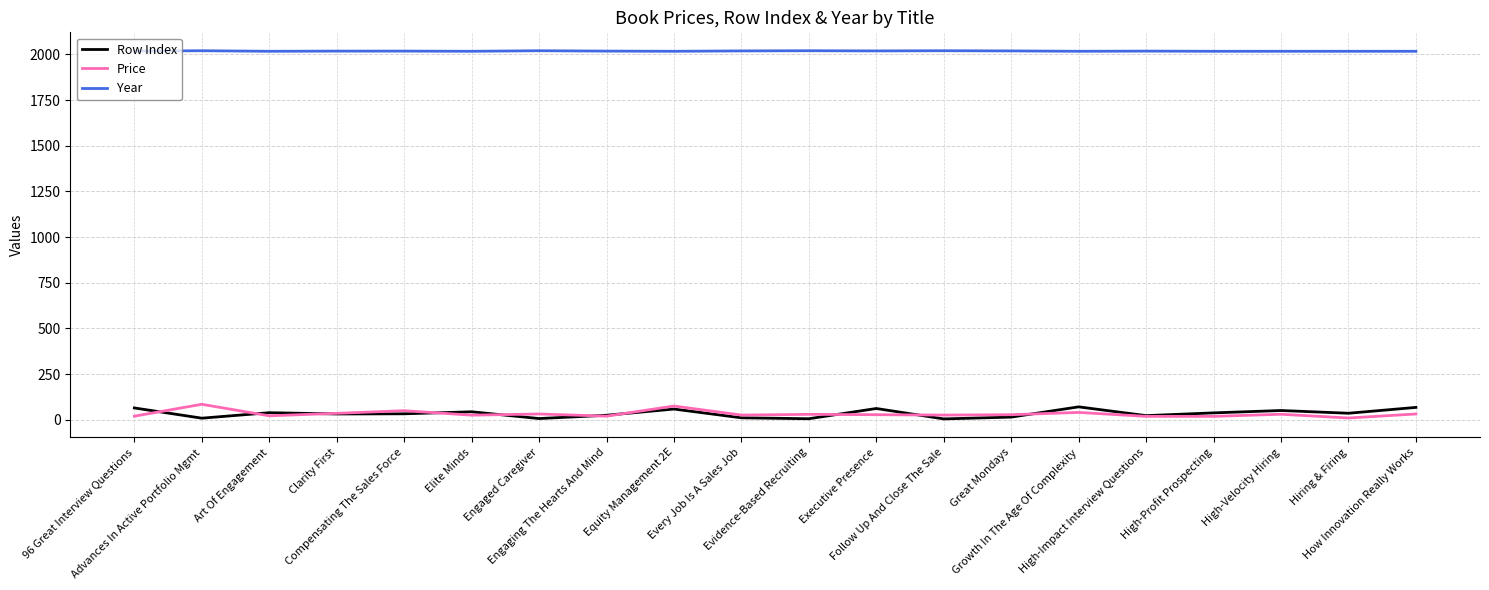

True or false: Row Index and Year cross at least once.

False